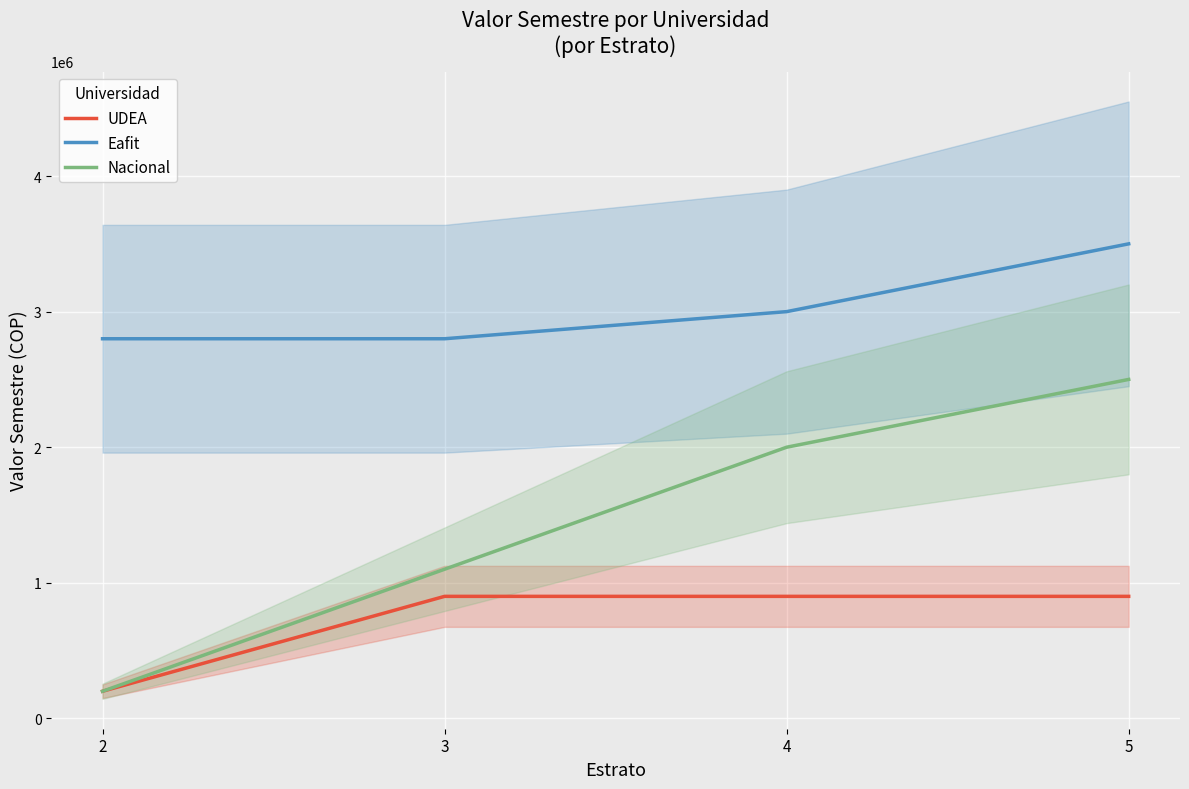

Where does the Eafit series first go above 3000000?

5